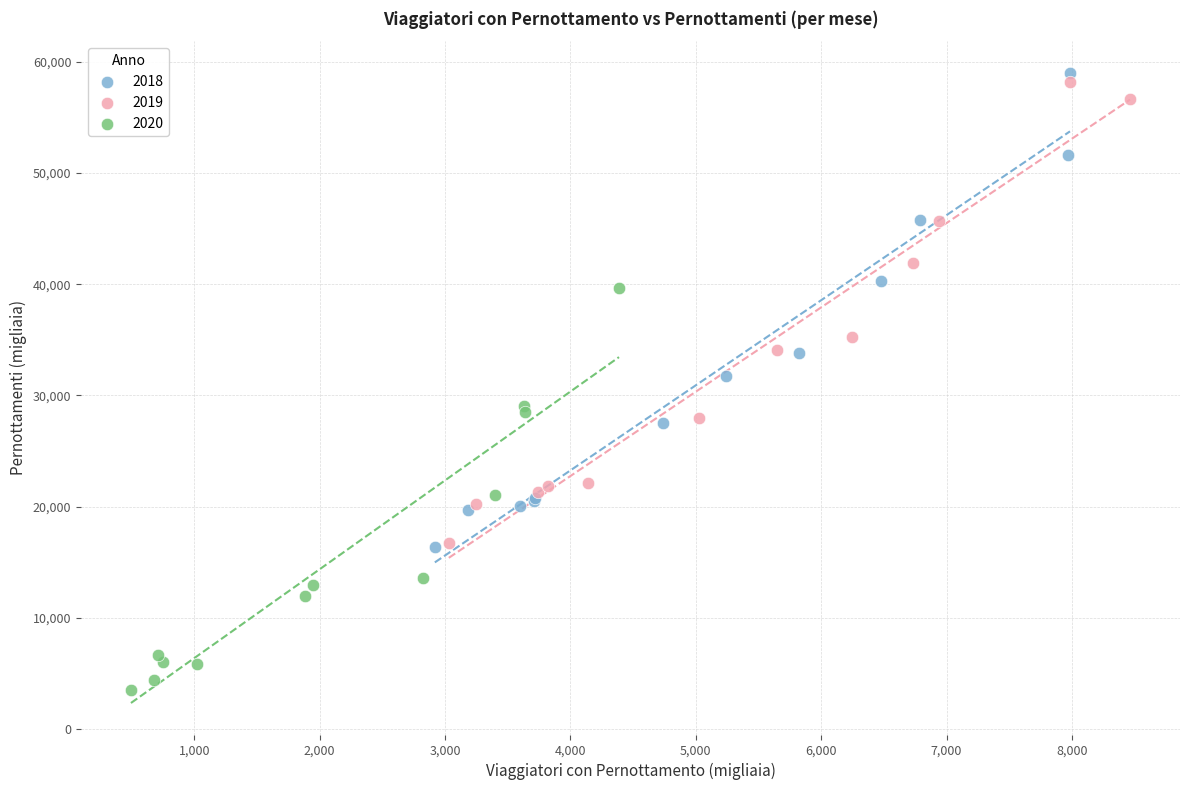

Which series contains the lowest Y value?

2020